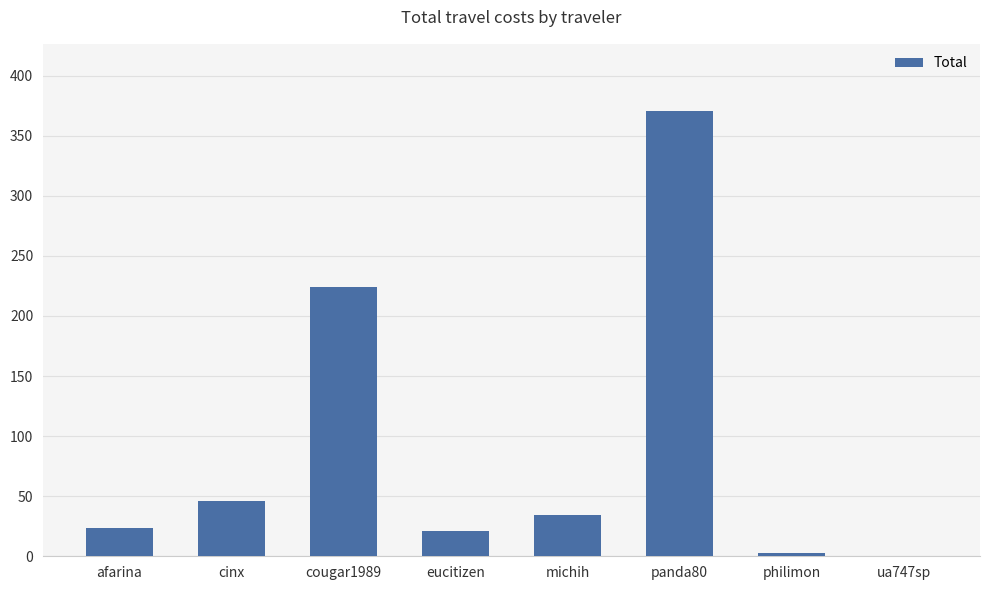

What is the average value?

90.3